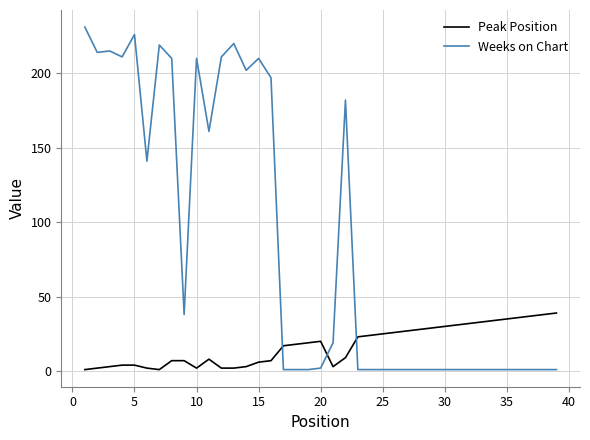

Which series has the largest total across all categories?

Weeks on Chart